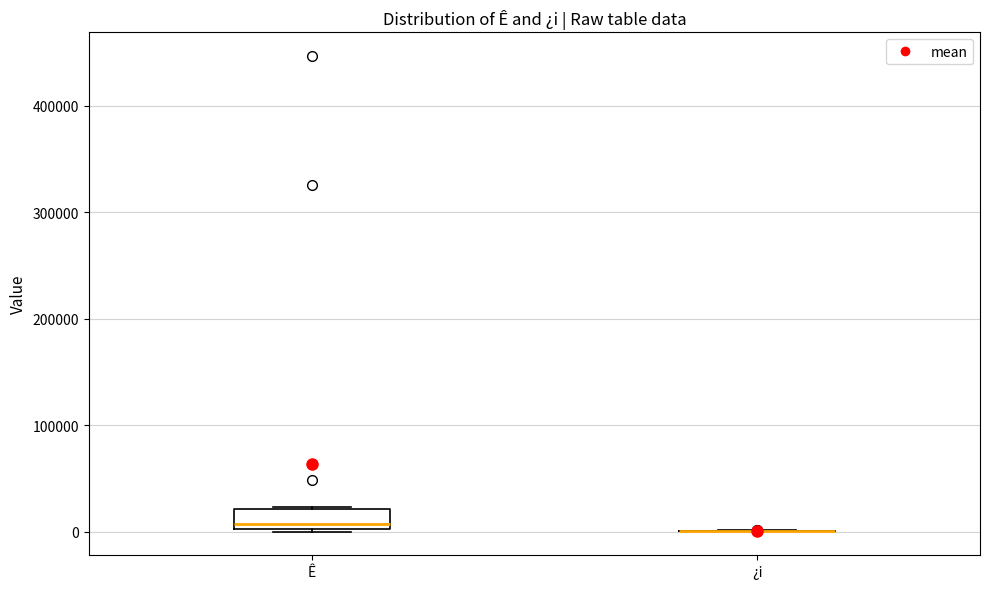

Which box is the tallest, from its lower edge to its upper edge?

Ê